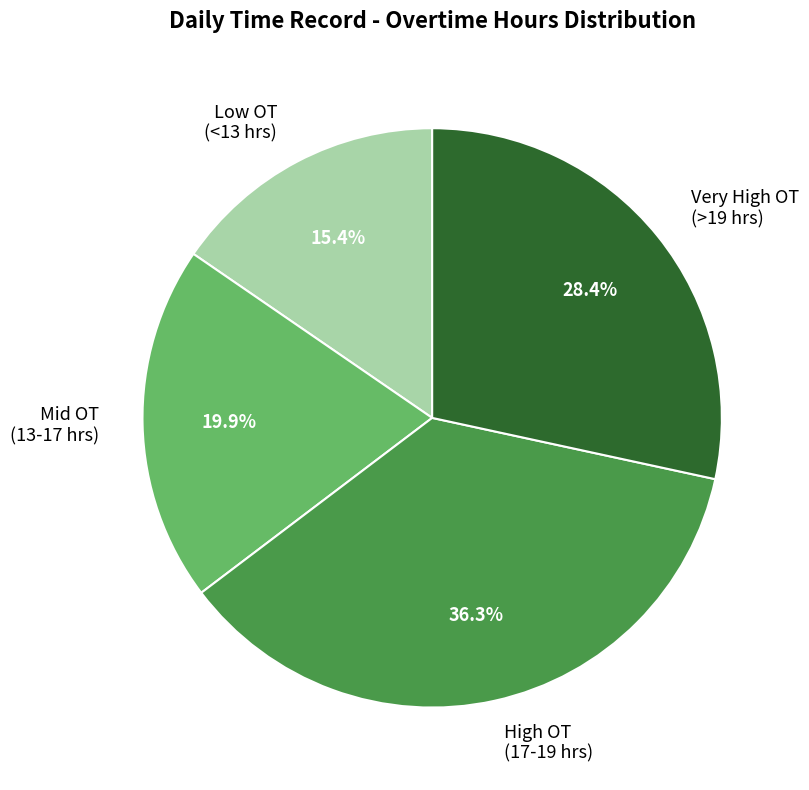

How much of the chart is everything except Mid OT (13-17 hrs)?

80.1%